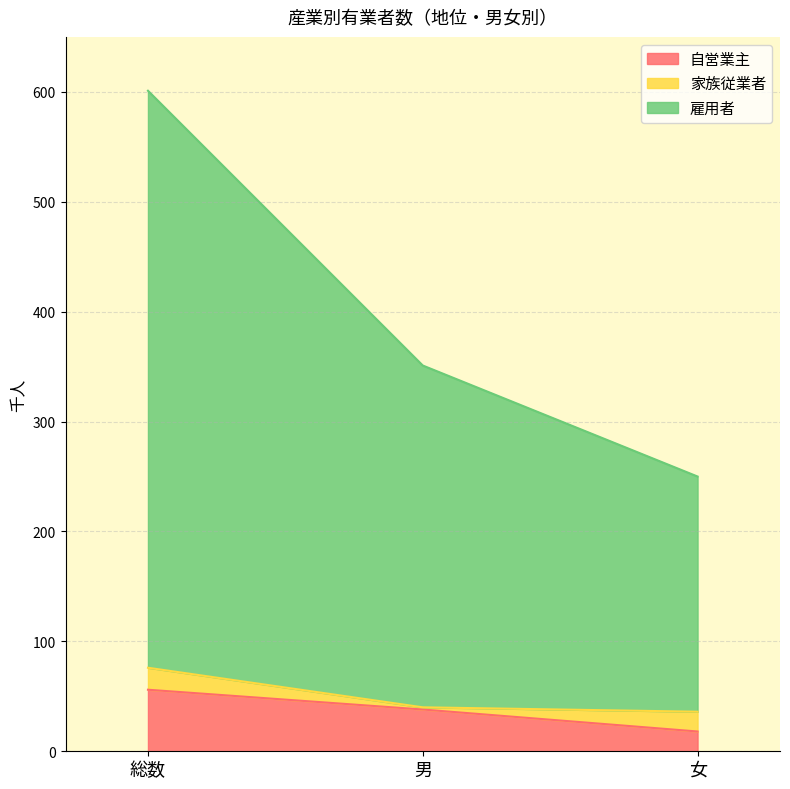

Which series has the widest spread of values?

雇用者